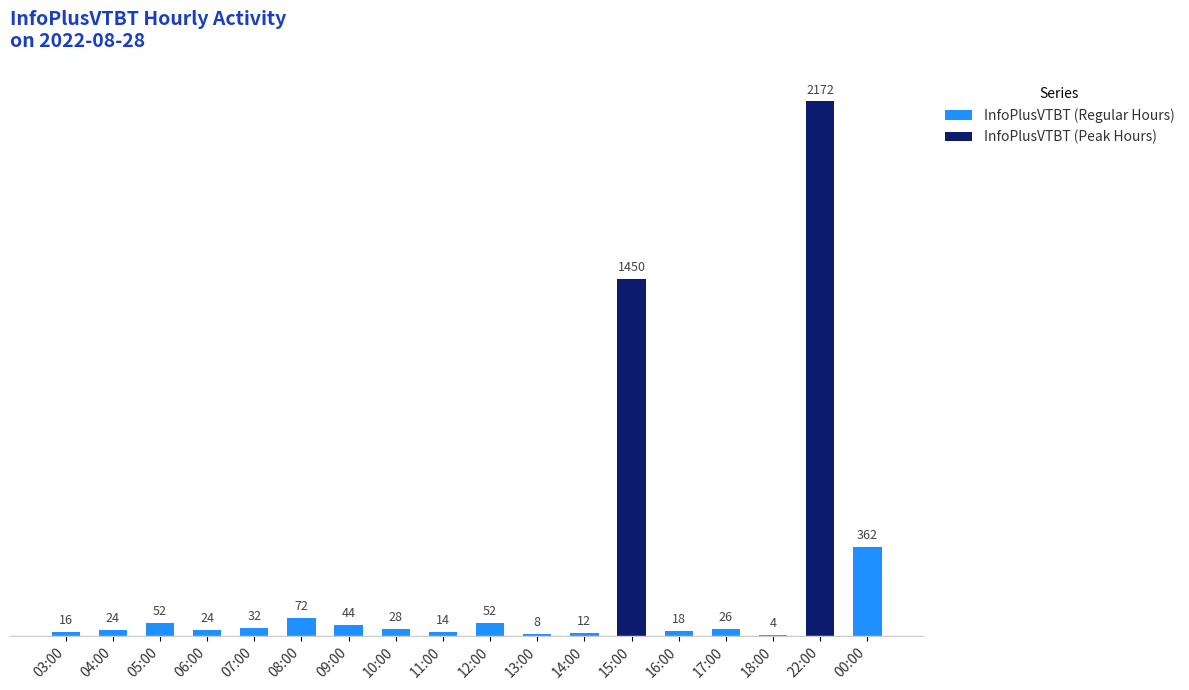

List the series in order of their peak value, highest first.

InfoPlusVTBT (Peak Hours), InfoPlusVTBT (Regular Hours)